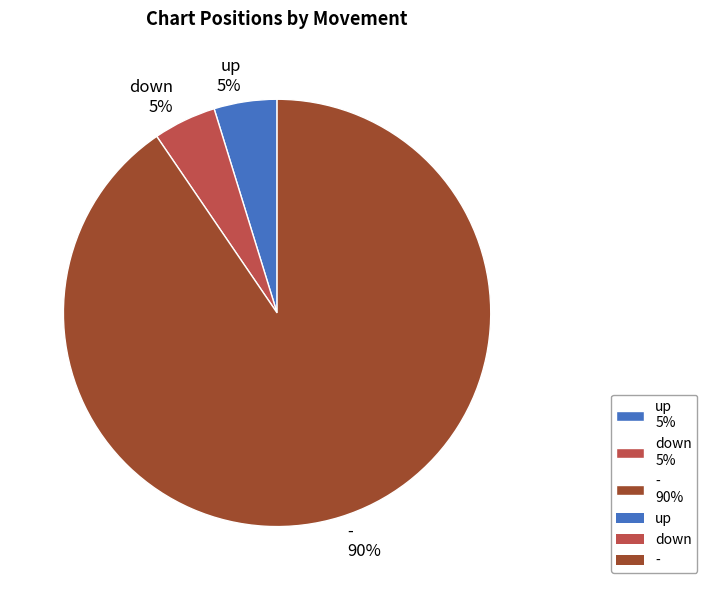

What percentage is the down slice, to the nearest percent?

5%